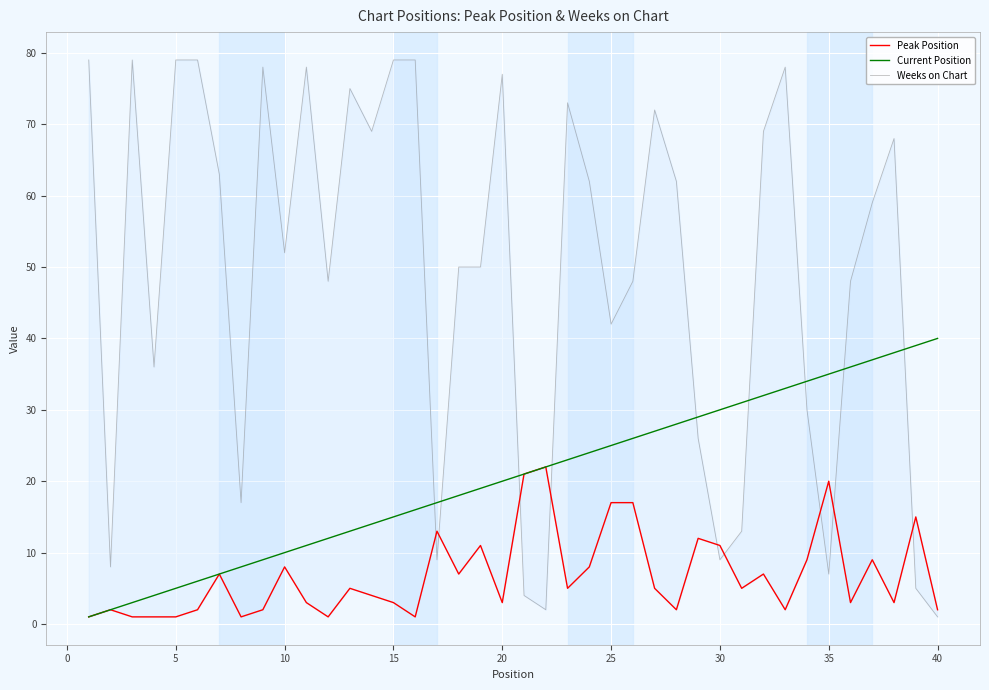

The value of Current Position at 35 is 35. True or false?

True